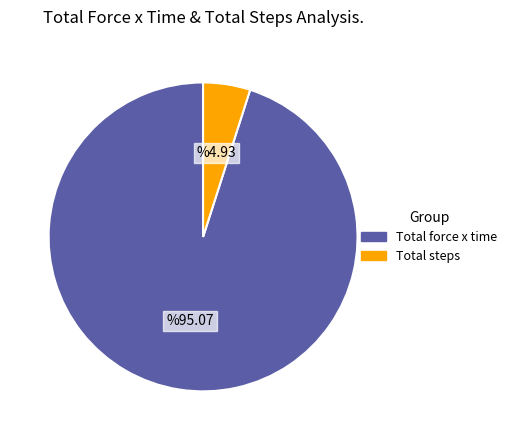

What is the smallest slice in the pie chart?

Total steps